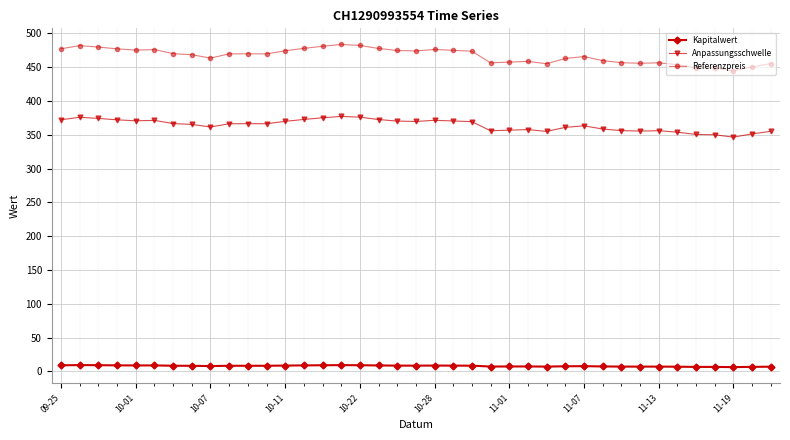

What is the greatest value displayed?

483.4